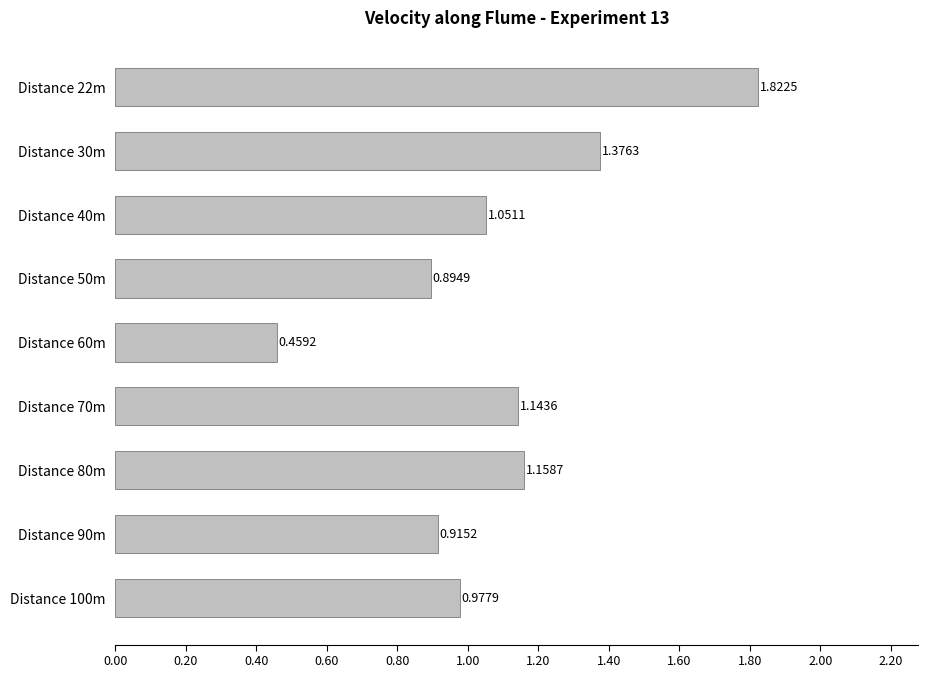

Between Distance 60m and Distance 40m, which is larger?

Distance 40m